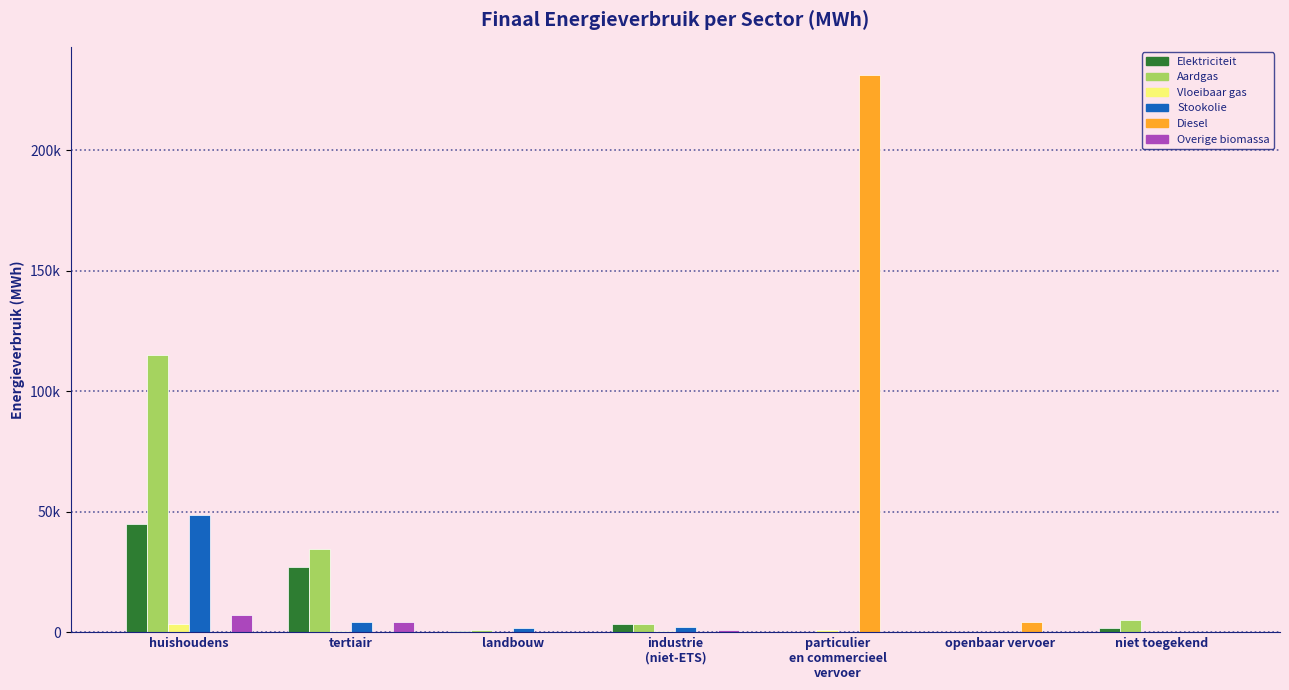

What is the spread (max minus min) of values at industrie
(niet-ETS)?

3519.7